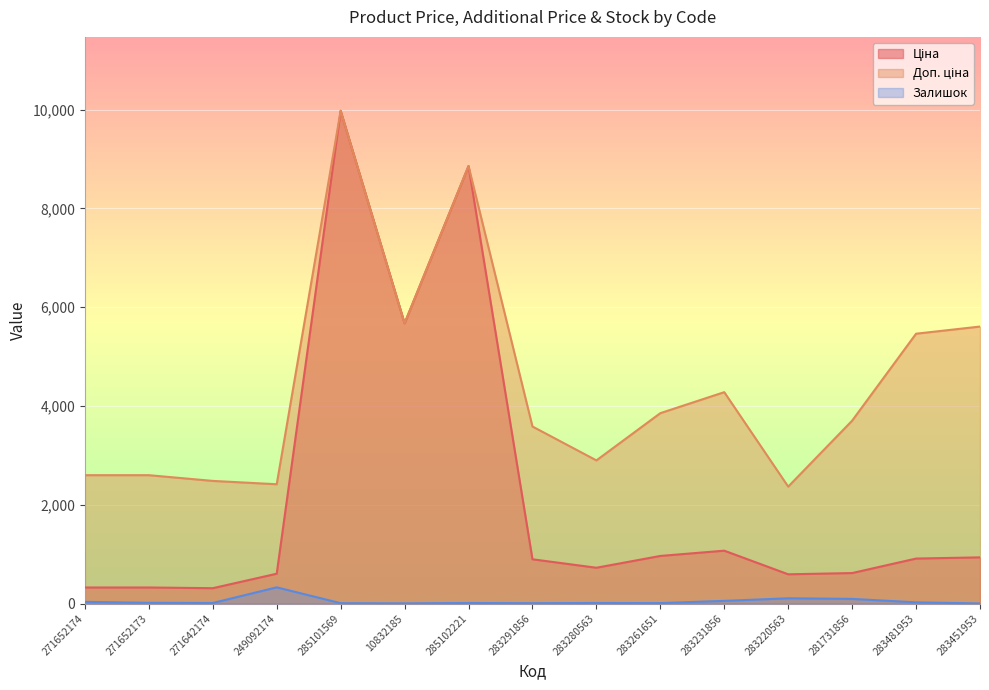

Reading right to left, list all the values displayed in this chart.

Ціна: 934.5	910.4	617.0	591.6	1069.8	963.5	724.5	895.9	8856.7	5673.8	9975.0	603.7	310.3	324.8	324.8
Доп. ціна: 5607.2	5462.3	3701.9	2366.5	4279.1	3854.0	2897.8	3583.6	8856.7	5673.8	9975.0	2414.8	2482.4	2598.3	2598.3
Залишок: 2.0	24.0	94.0	106.0	54.0	9.0	11.0	7.0	11.0	4.0	7.0	328.0	11.0	15.0	34.0